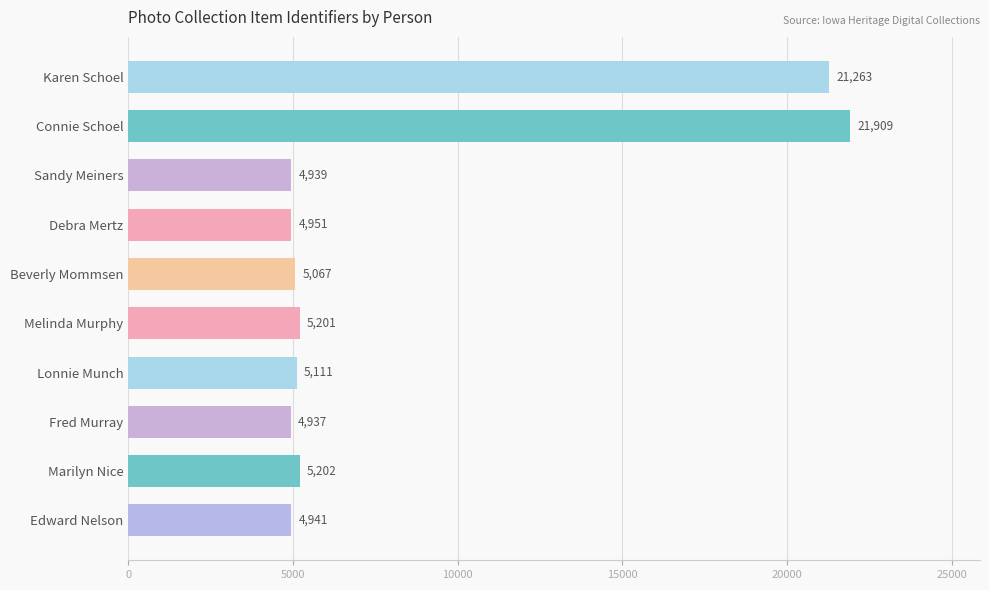

How many categories are shown in the chart?

10